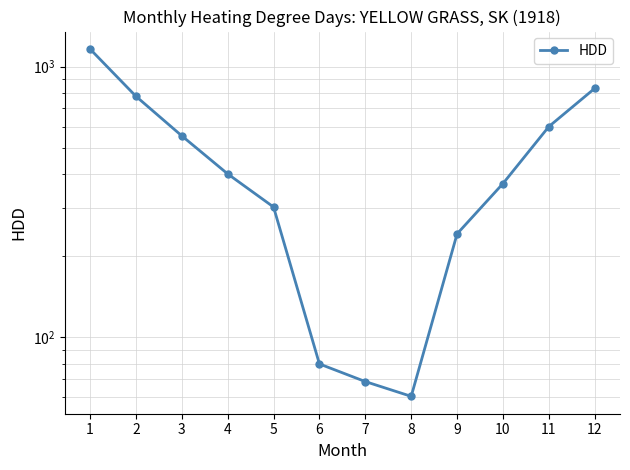

What is the difference between the values at 11 and 8?

539.7